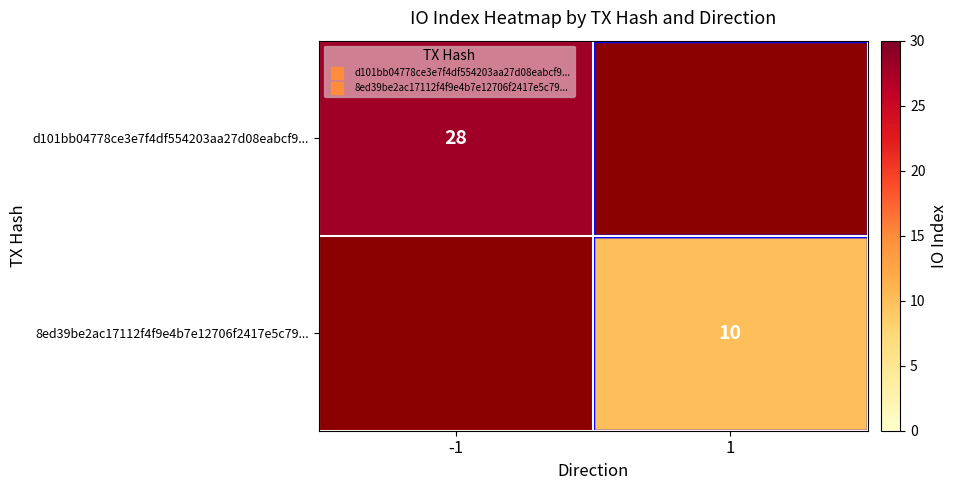

At how many categories does at least one series exceed 17?

1